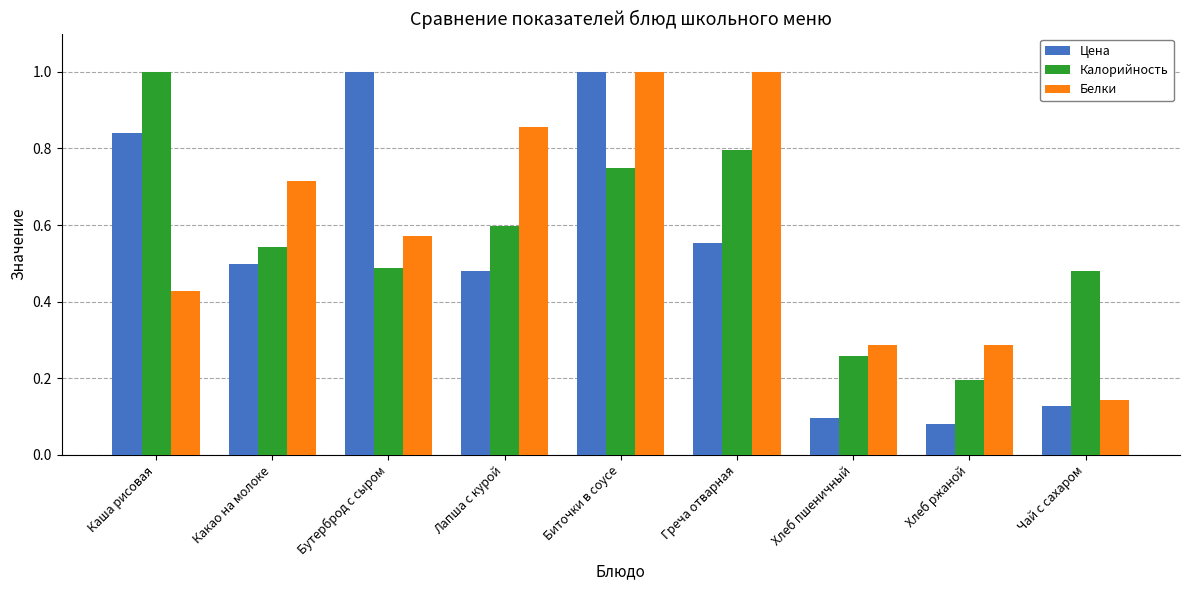

At Хлеб ржаной, list the series in order from smallest to largest.

Цена, Калорийность, Белки